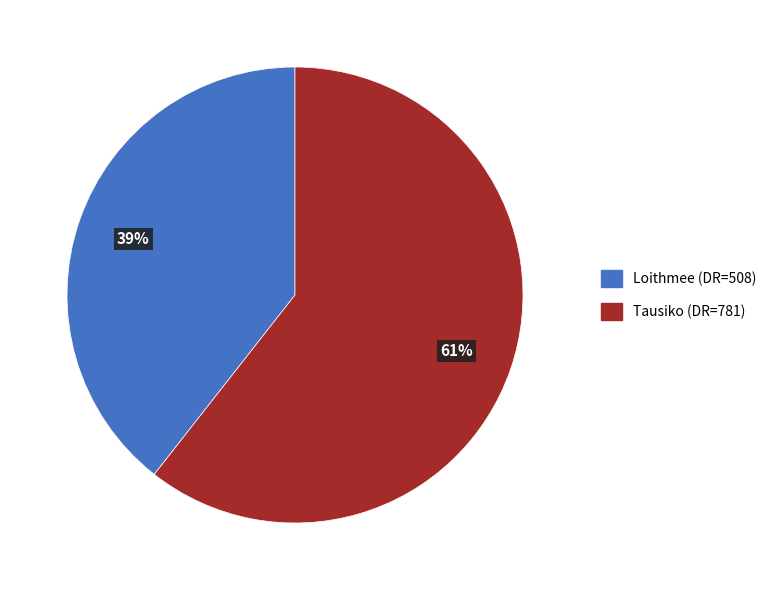

Which has a higher value, Loithmee (DR=508) or Tausiko (DR=781)?

Tausiko (DR=781)